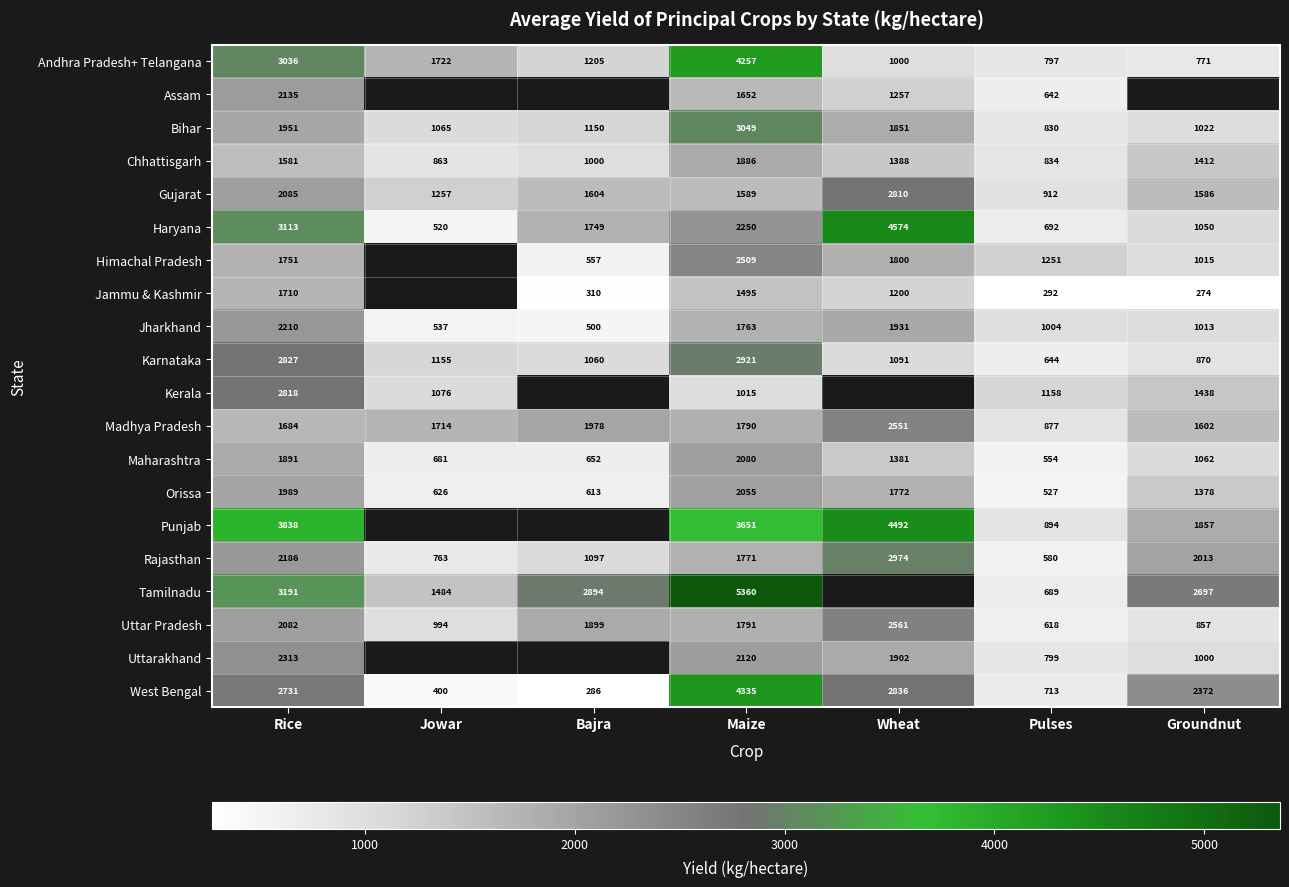

Which category has the highest value in the Orissa series?

Maize